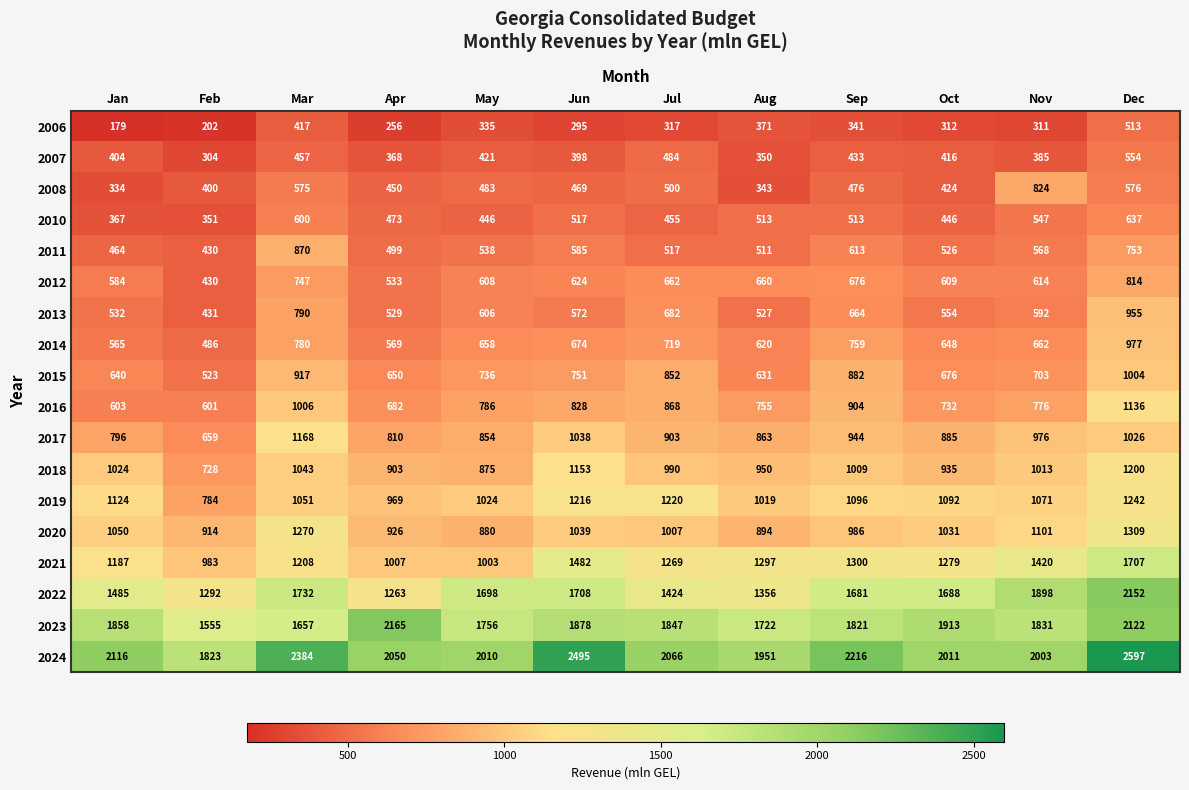

The value of 2012 at Sep is 424. True or false?

False